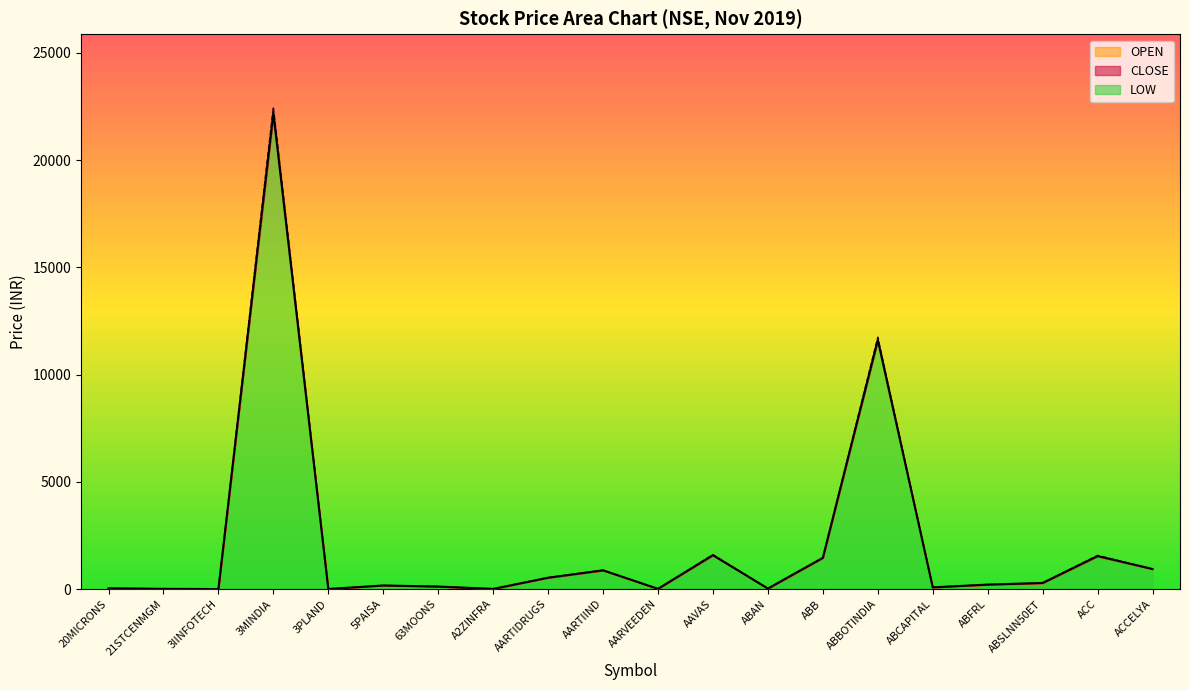

Which series ends up on top after the final intersection of OPEN and CLOSE?

CLOSE